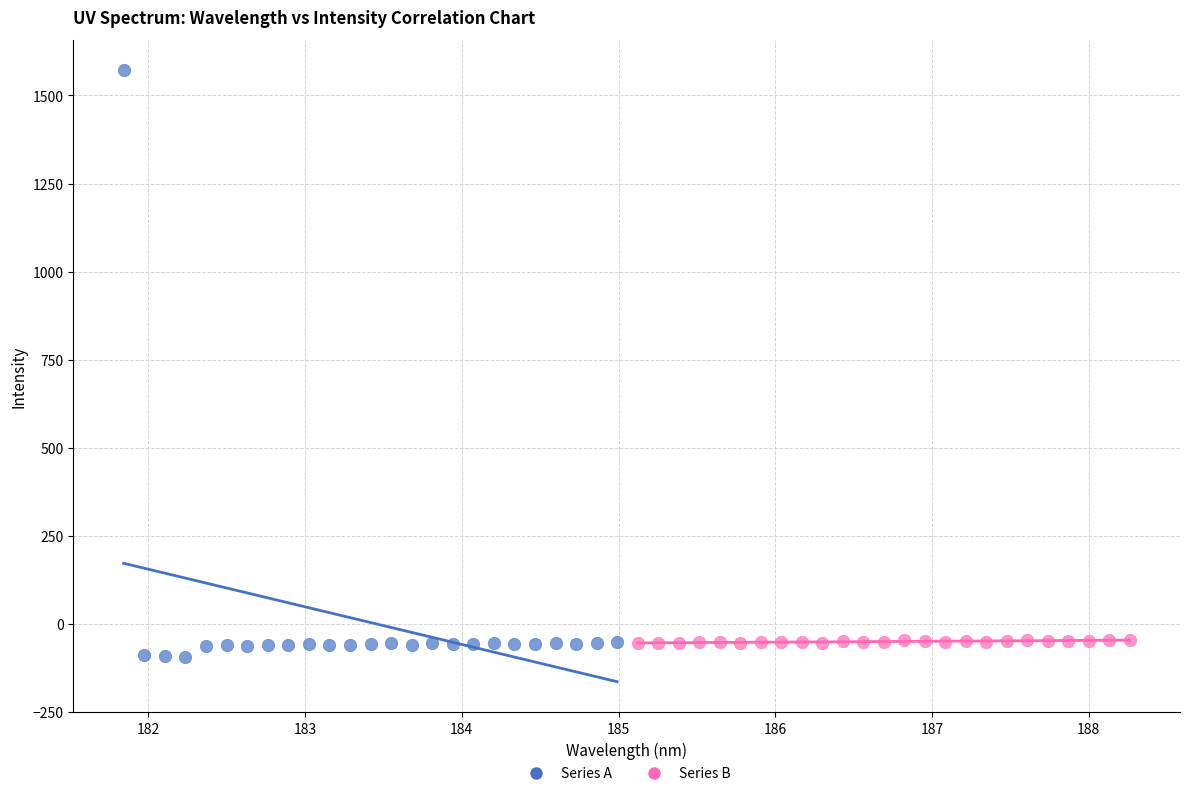

Which series reaches the maximum Y coordinate?

Series A